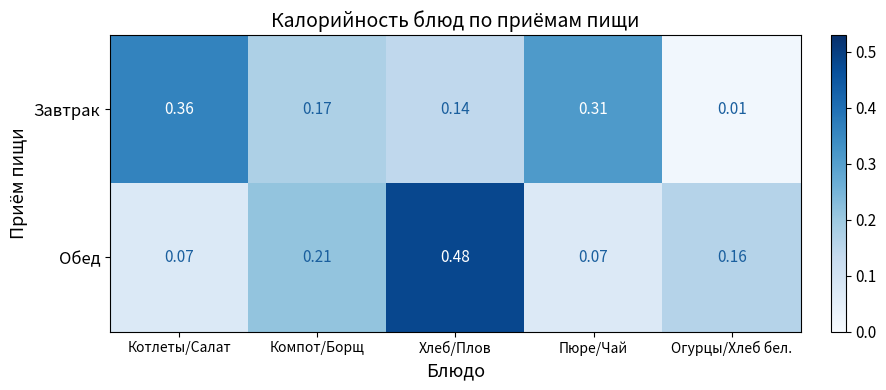

Which series changed the most between Хлеб/Плов and Огурцы/Хлеб бел.?

Обед